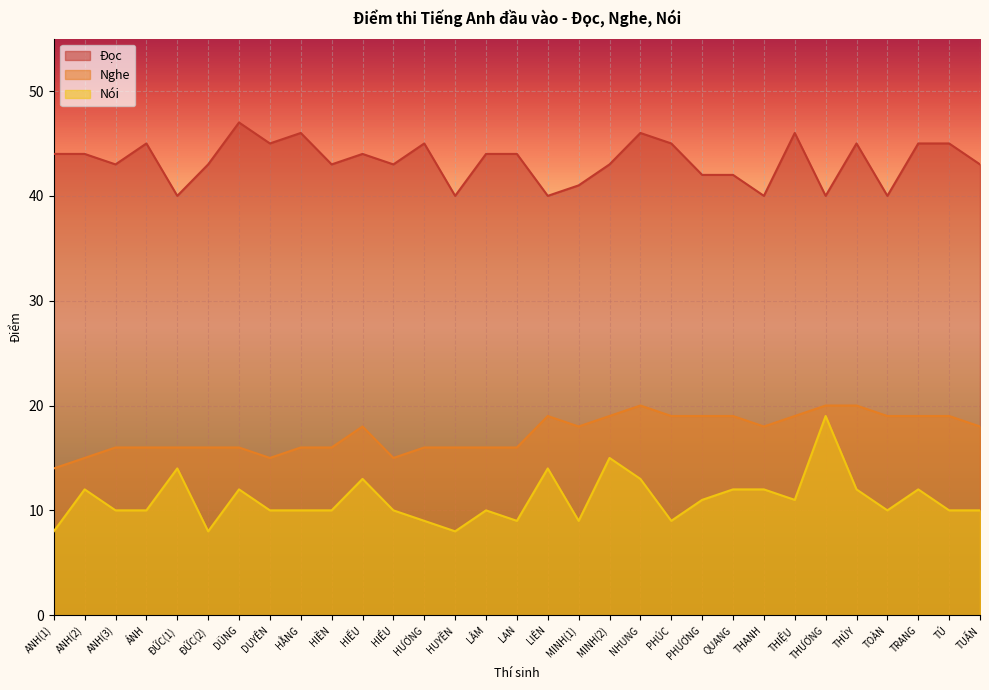

Rank the series by their average value, from lowest to highest.

Nói, Nghe, Đọc